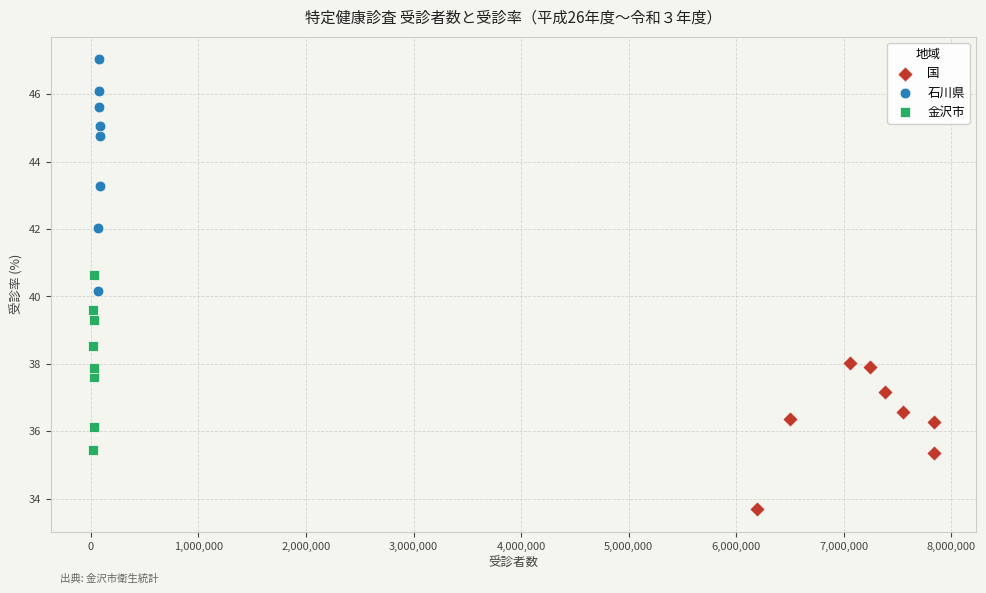

Which series contains the highest Y value?

石川県